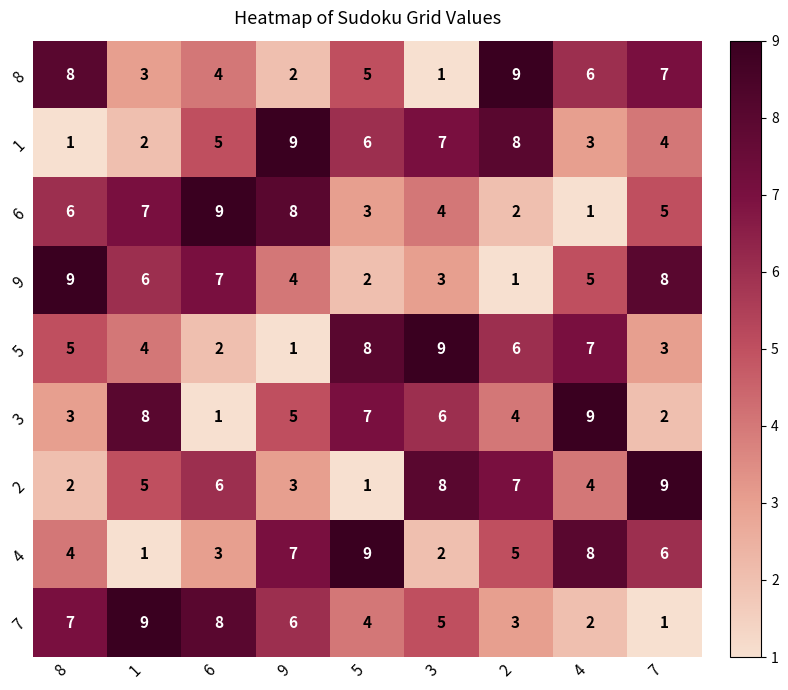

What is the total value across all series at 2?

45